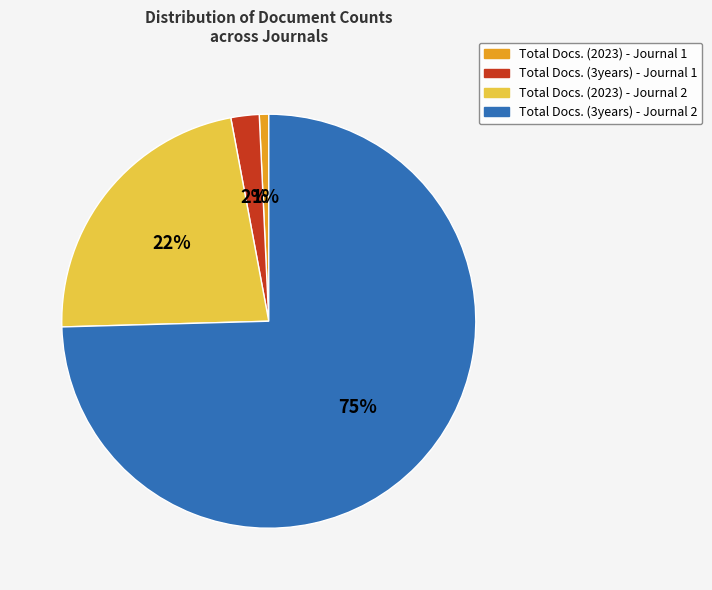

What is the smallest slice in the pie chart?

Total Docs. (2023) - Journal 1